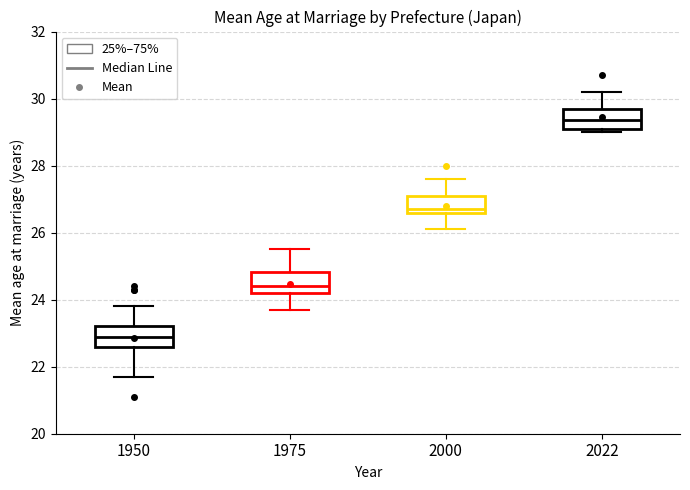

Which box has the highest median line?

2022